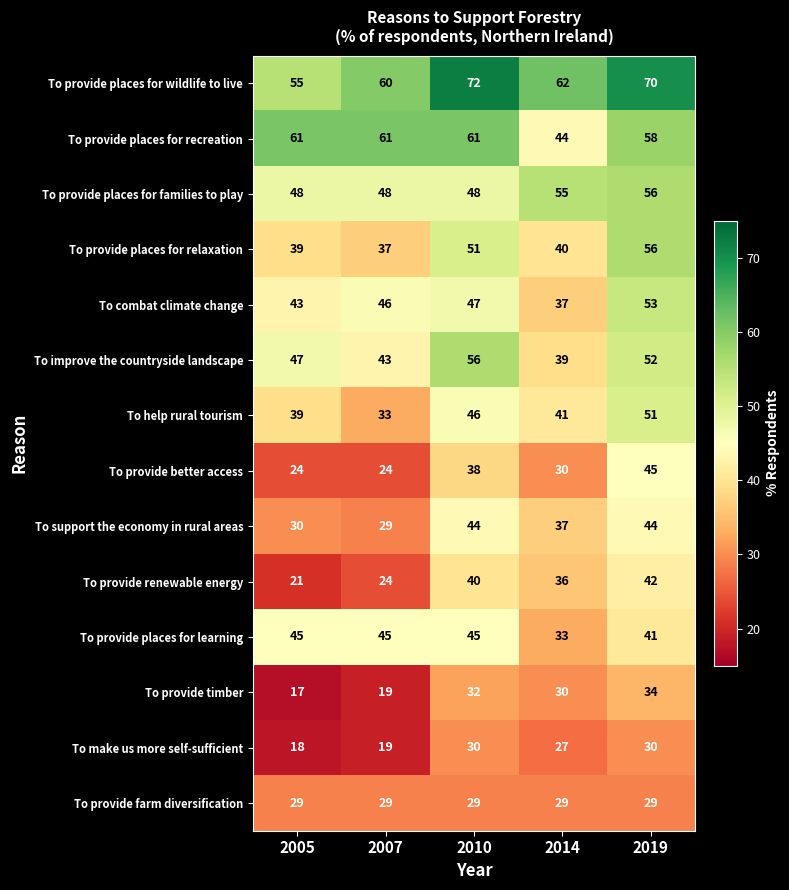

What is the maximum value for To provide places for wildlife to live?

72